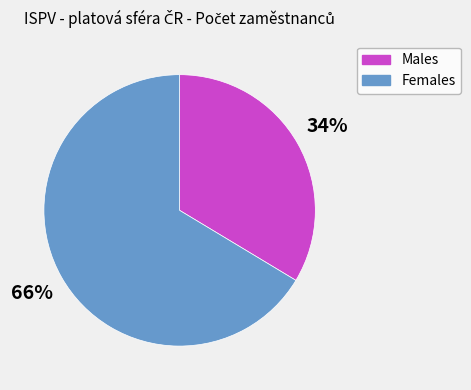

To the nearest percent, what is the combined percentage of Males and Females?

100%